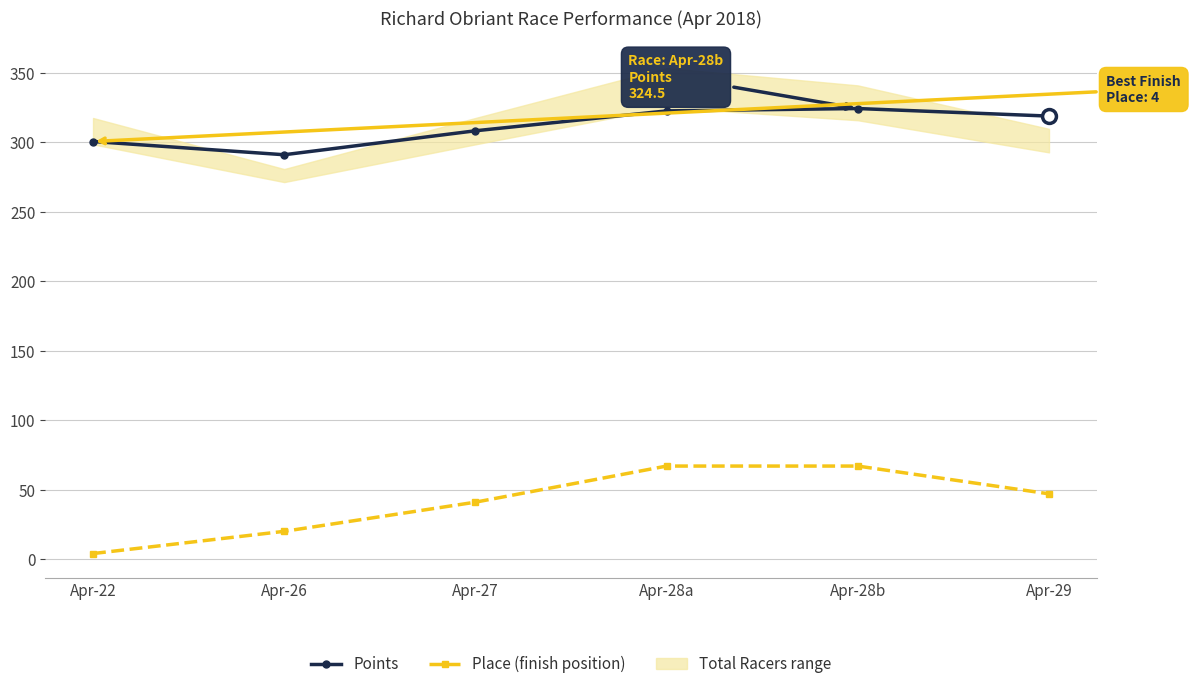

Is the value of Place (finish position) at Apr-27 greater than the value of Points at Apr-22?

No